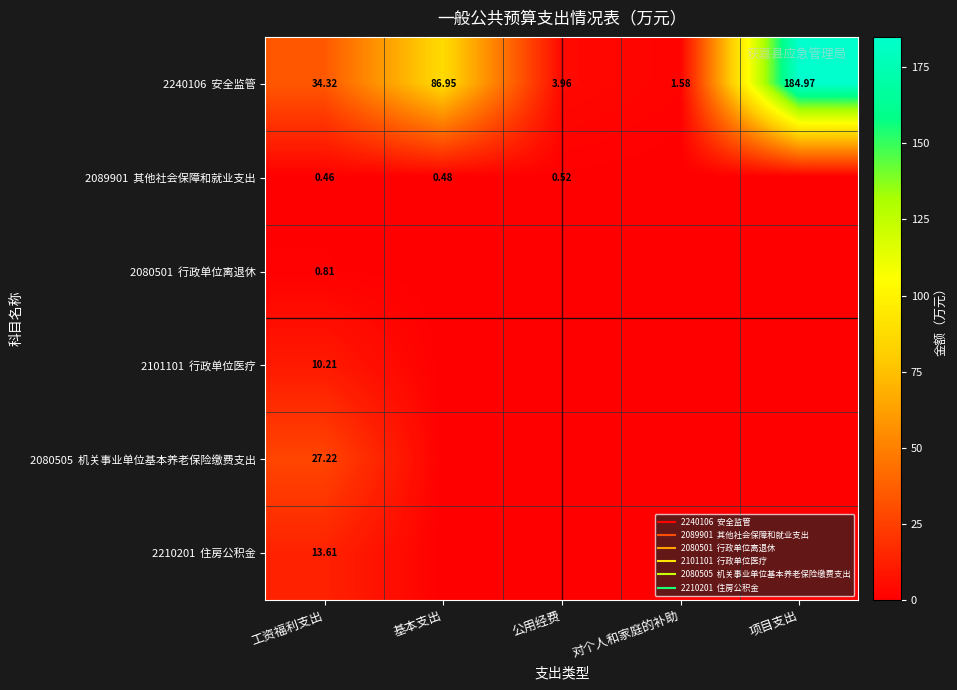

Where does the 2240106 安全监管 series first go above 34?

工资福利支出